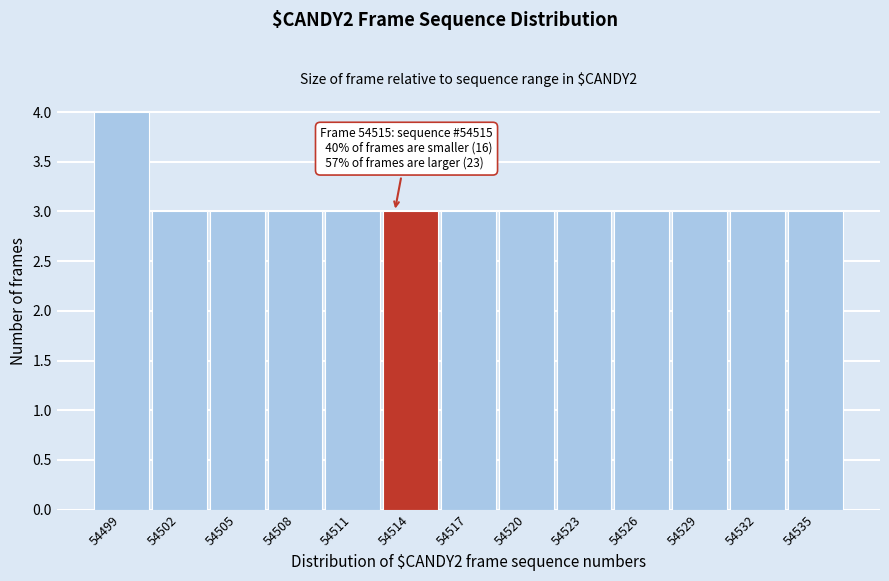

Reading left to right, what are all the values shown in this chart?

54499=4	54502=3	54505=3	54508=3	54511=3	54514=3	54517=3	54520=3	54523=3	54526=3	54529=3	54532=3	54535=3